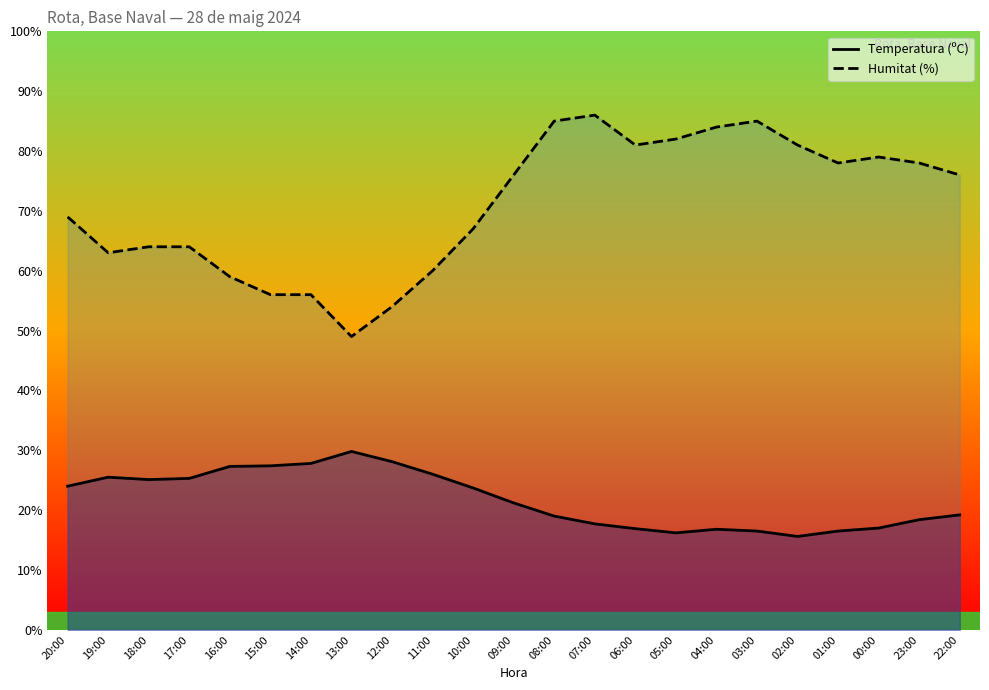

What is the label of the 21st point from the left?

00:00